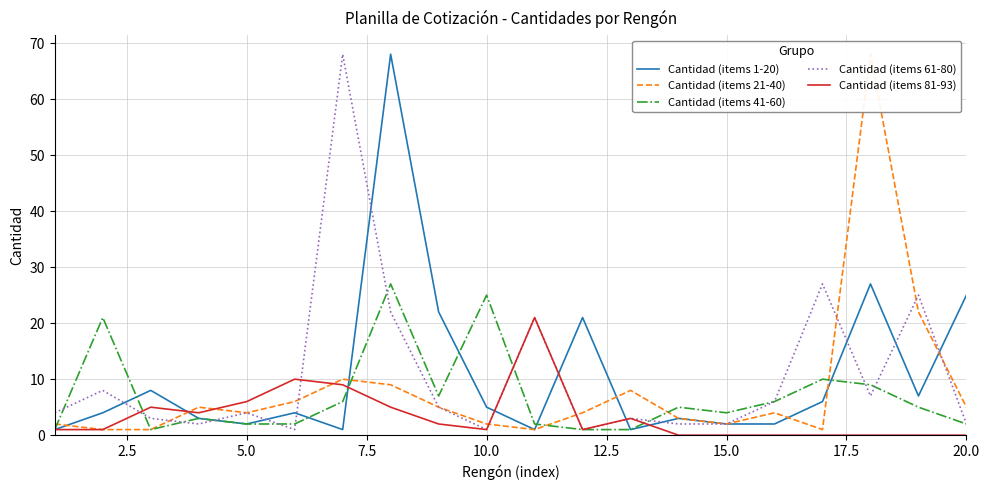

Is it true that Cantidad (items 1-20) equals 5 at 10.0?

True